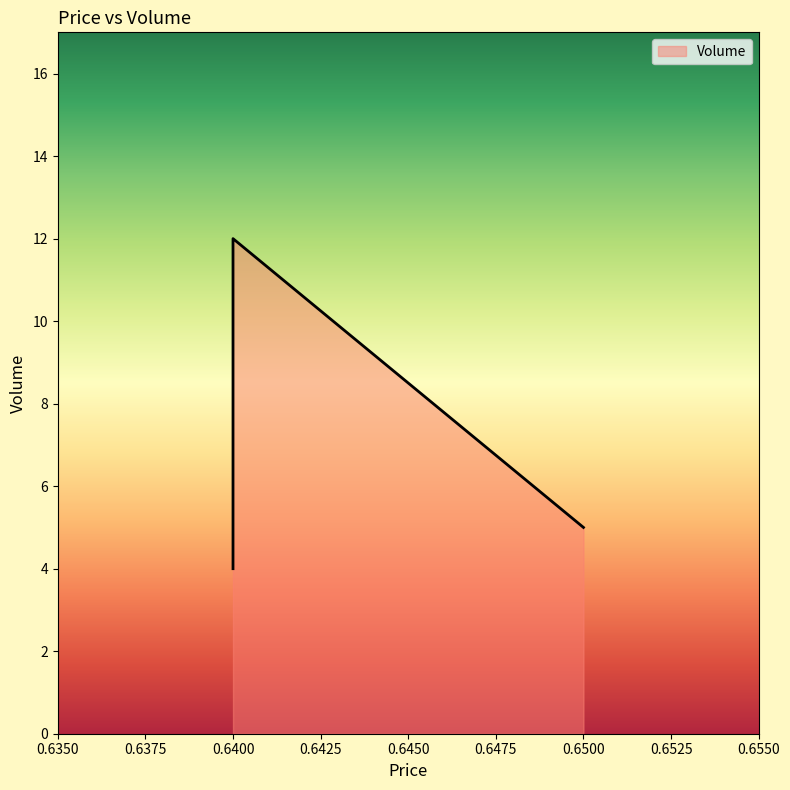

Between 0.64 and 0.64, which is larger?

0.64